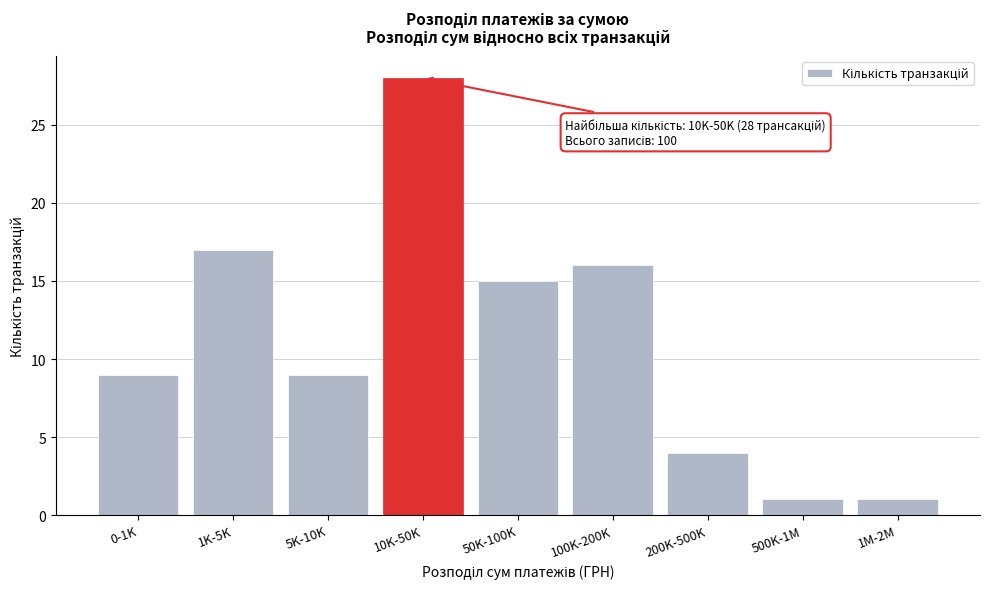

Reading left to right, extract all data points from this chart.

0-1K=9	1K-5K=17	5K-10K=9	10K-50K=28	50K-100K=15	100K-200K=16	200K-500K=4	500K-1M=1	1M-2M=1